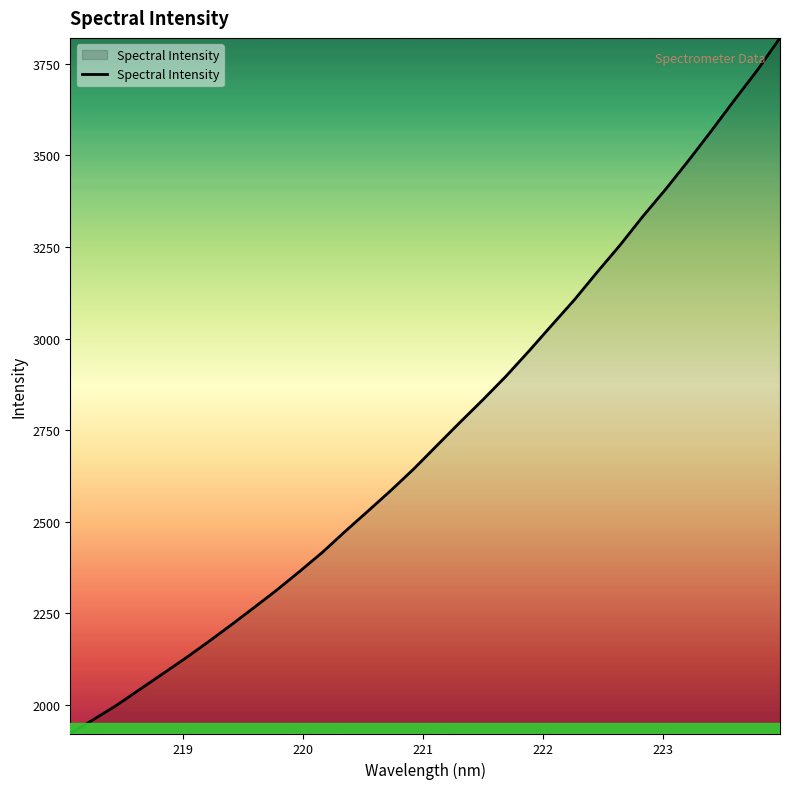

What is the difference between the maximum and minimum values?

1898.6